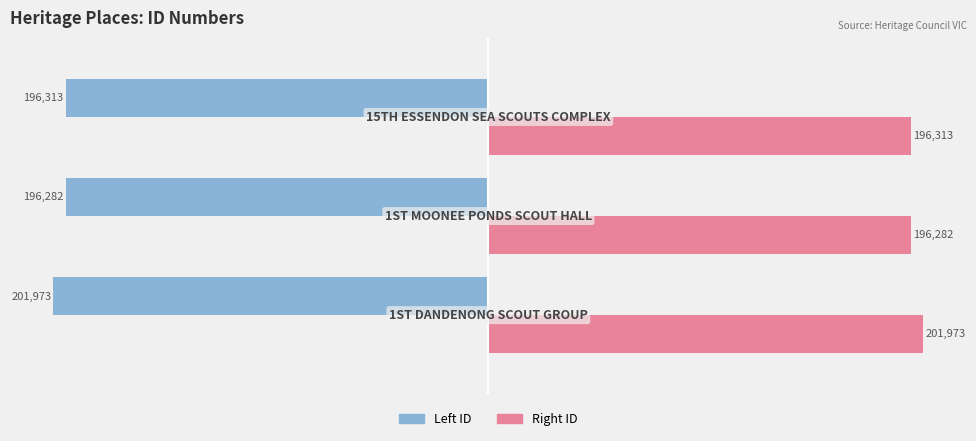

What is the spread (max minus min) of values at 0.0?

403946